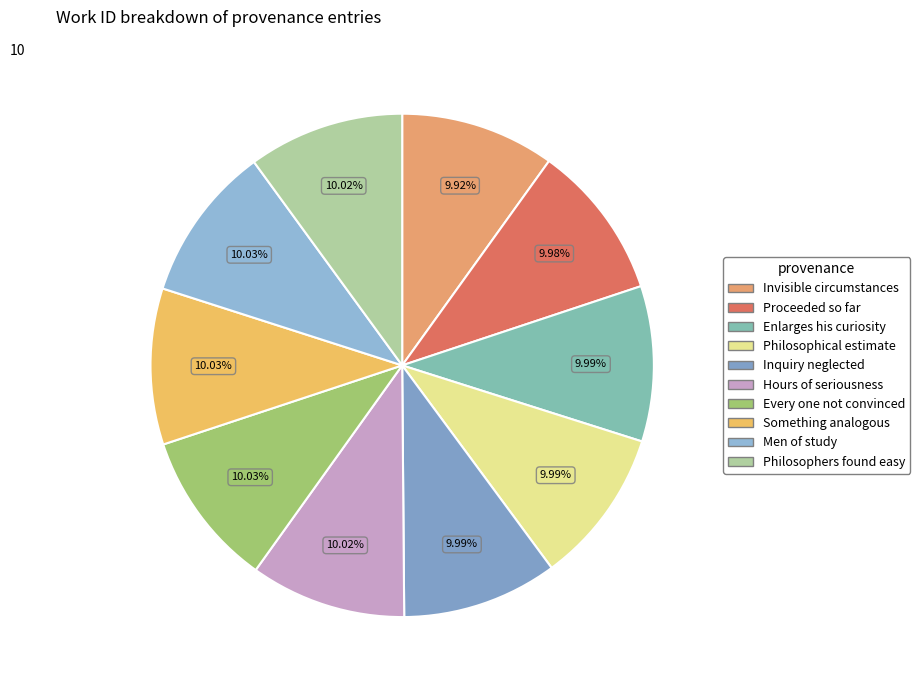

How many slices are in this pie chart?

10